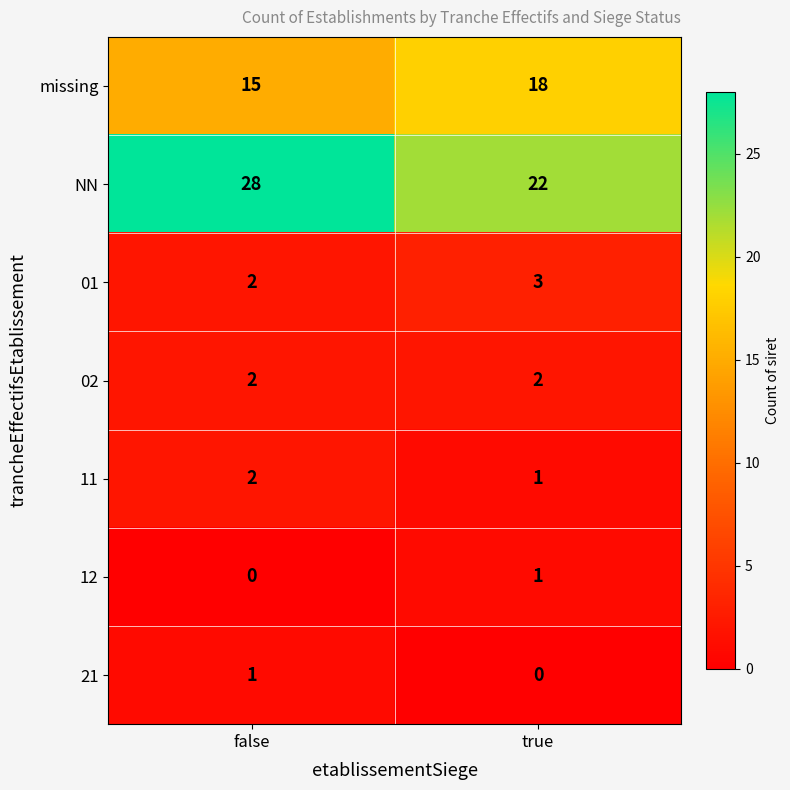

Reading left to right, transcribe all the data shown in this chart.

missing: 15	18
NN: 28	22
01: 2	3
02: 2	2
11: 2	1
12: 0	1
21: 1	0